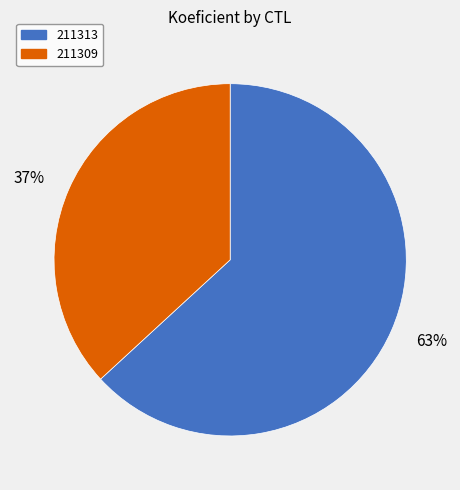

Rank the categories by value from lowest to highest.

37%, 63%